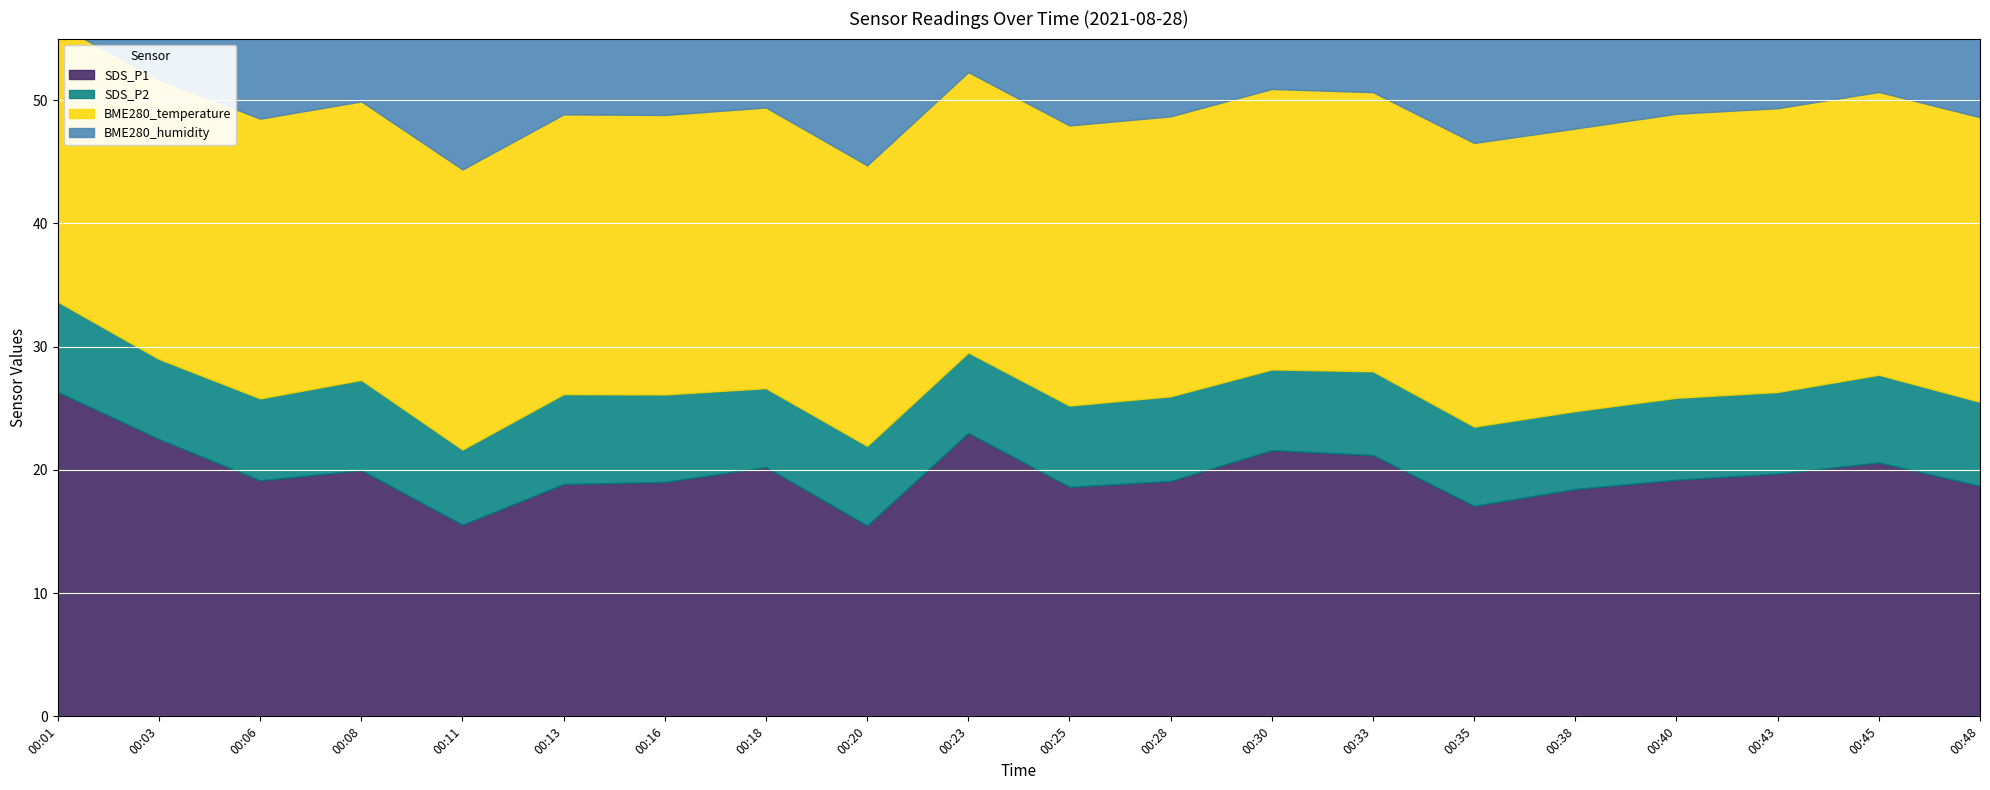

How many lines are shown in the chart?

4